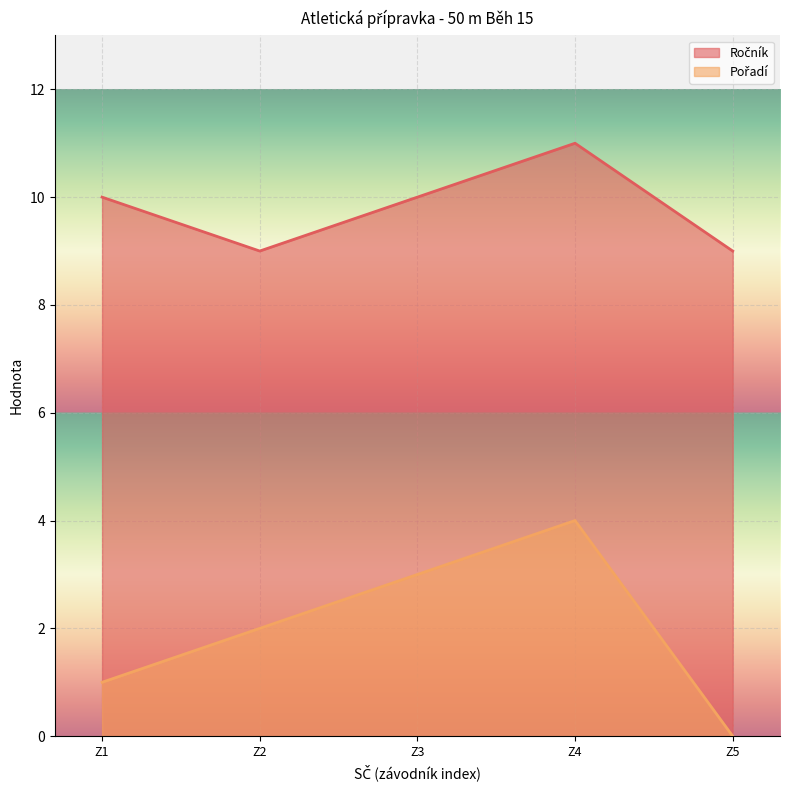

At which category is the sum across all series the highest?

Z4